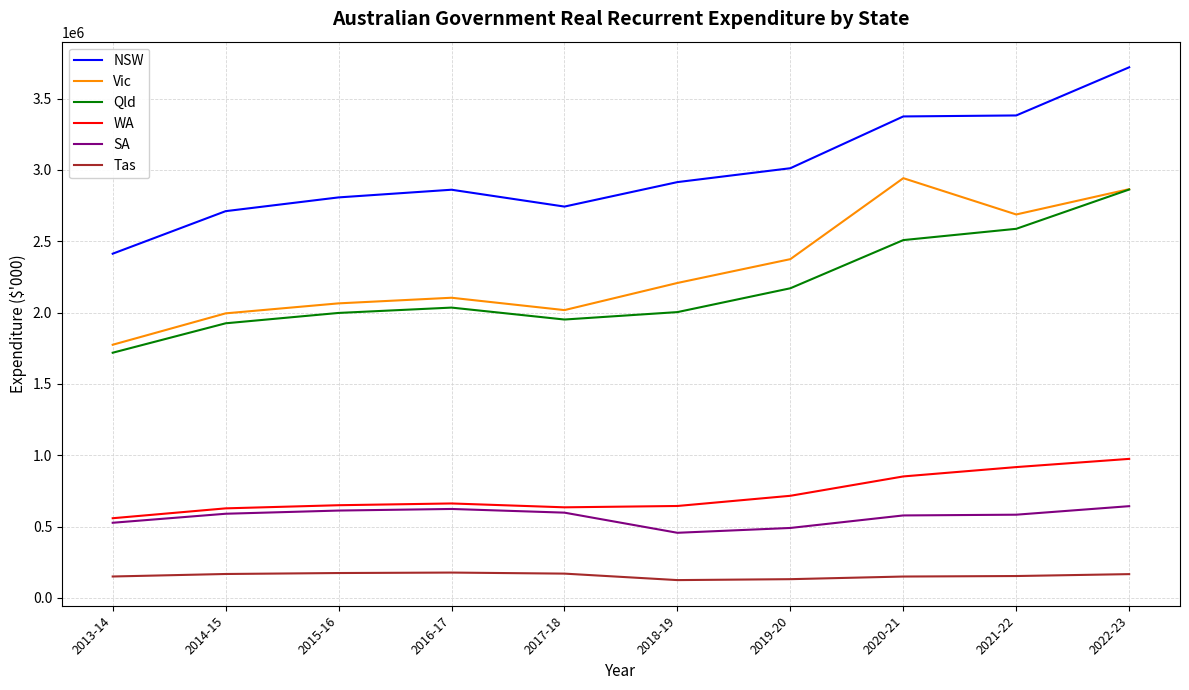

Rank the series at 2021-22 from lowest to highest value.

Tas, SA, WA, Qld, Vic, NSW